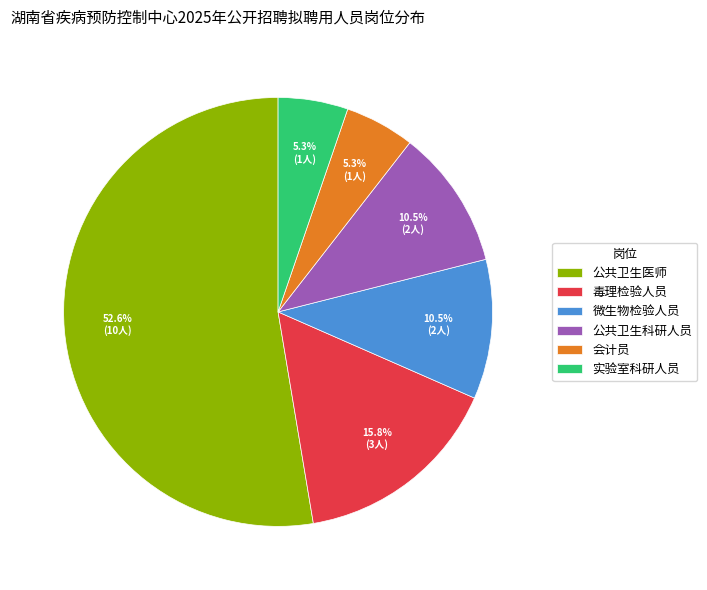

How many segments does this pie chart have?

6